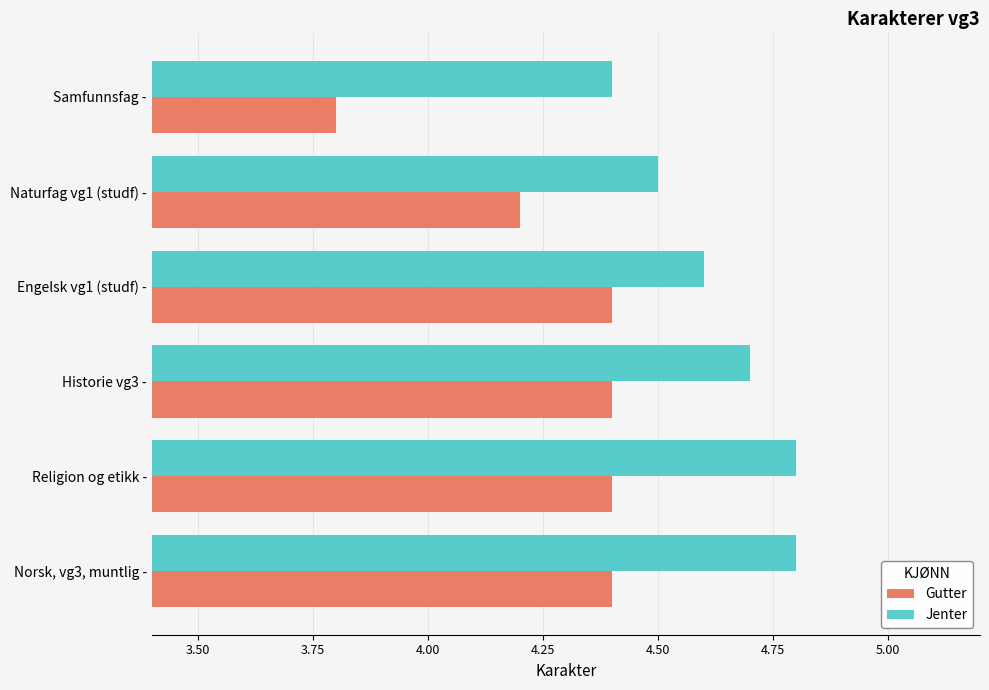

What is the sum of all Jenter values?

27.8